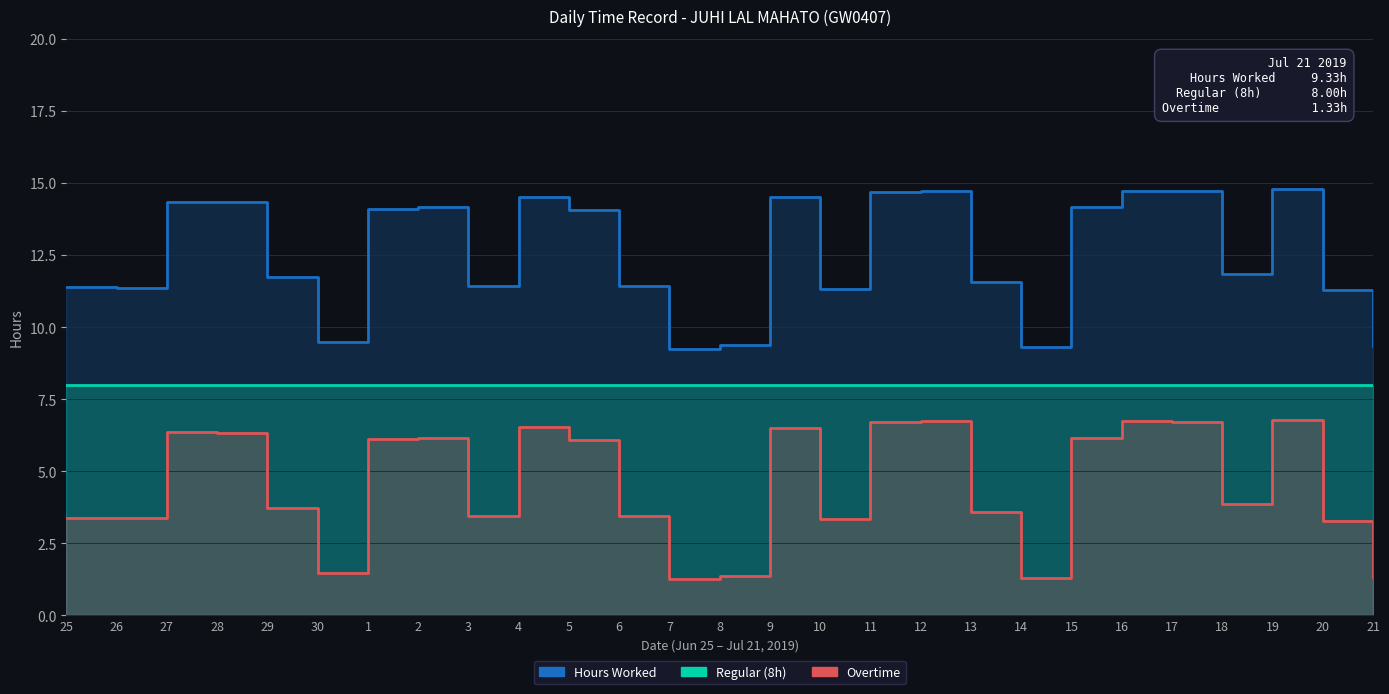

Reading left to right, extract all data points from this chart.

Hours Worked: 25=11.4	26=11.4	27=14.3	28=14.3	29=11.7	30=9.5	1=14.1	2=14.2	3=11.4	4=14.5	5=14.1	6=11.4	7=9.2	8=9.4	9=14.5	10=11.3	11=14.7	12=14.7	13=11.6	14=9.3	15=14.2	16=14.7	17=14.7	18=11.9	19=14.8	20=11.3	21=9.3
Regular (8h): 25=8.0	26=8.0	27=8.0	28=8.0	29=8.0	30=8.0	1=8.0	2=8.0	3=8.0	4=8.0	5=8.0	6=8.0	7=8.0	8=8.0	9=8.0	10=8.0	11=8.0	12=8.0	13=8.0	14=8.0	15=8.0	16=8.0	17=8.0	18=8.0	19=8.0	20=8.0	21=8.0
Overtime: 25=3.4	26=3.4	27=6.3	28=6.3	29=3.7	30=1.5	1=6.1	2=6.2	3=3.4	4=6.5	5=6.1	6=3.4	7=1.2	8=1.4	9=6.5	10=3.3	11=6.7	12=6.7	13=3.6	14=1.3	15=6.2	16=6.7	17=6.7	18=3.9	19=6.8	20=3.3	21=1.3